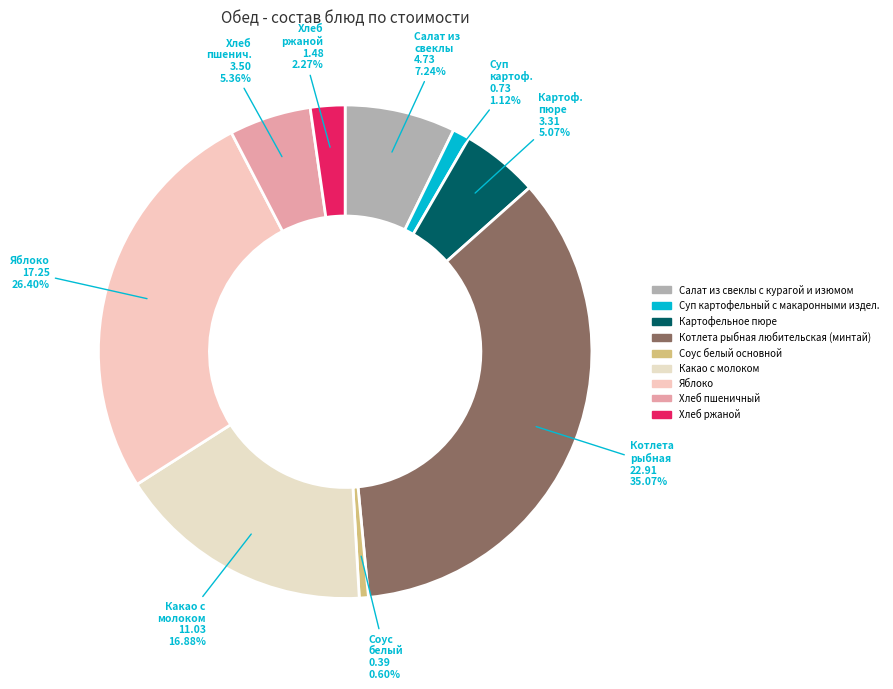

The Суп картофельный с макаронными издел. slice represents 1% of the pie. True or false?

True